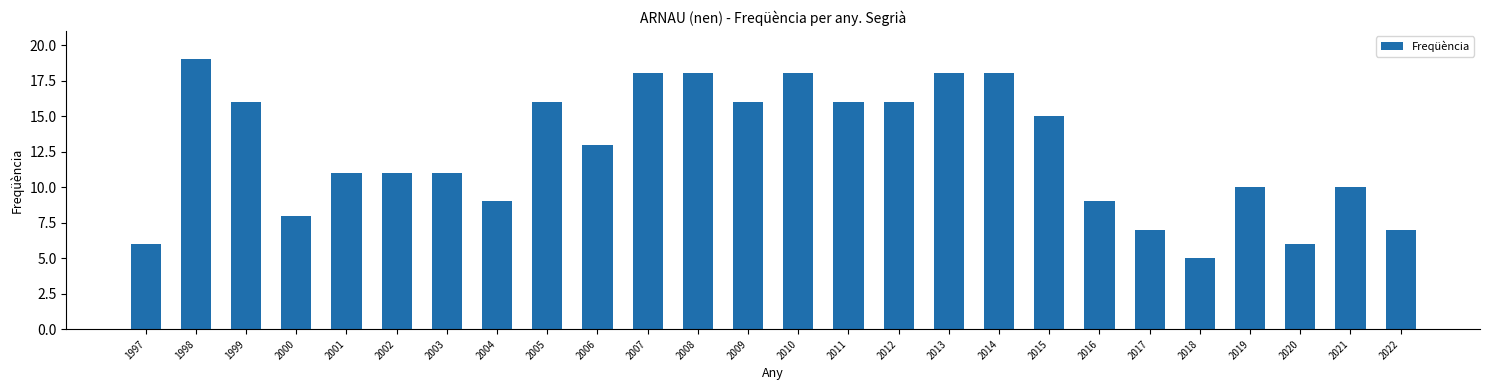

Reading left to right, list all the values displayed in this chart.

6	19	16	8	11	11	11	9	16	13	18	18	16	18	16	16	18	18	15	9	7	5	10	6	10	7